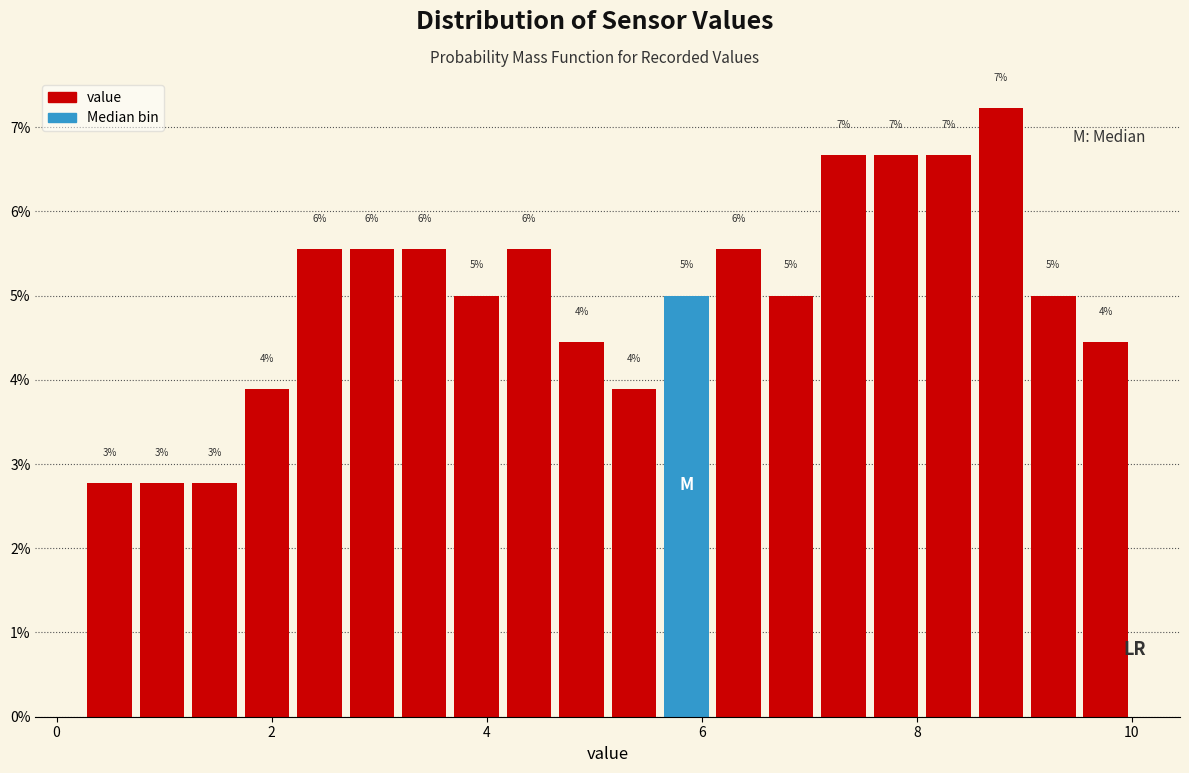

Around what value on the x-axis is the tallest bar? Give the approximate position of its centre, as read against the axis.

8.8